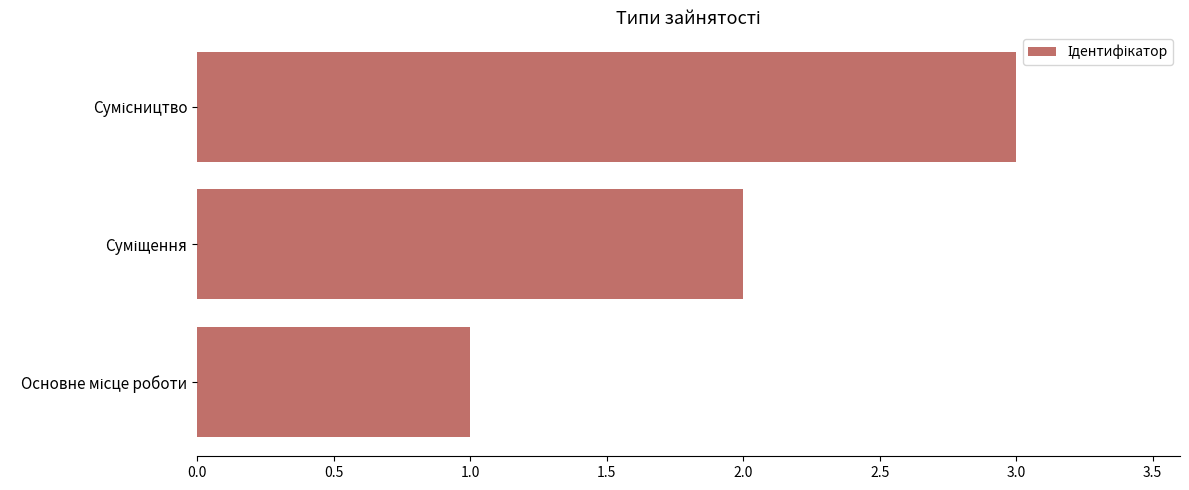

What is the sum of all values?

6